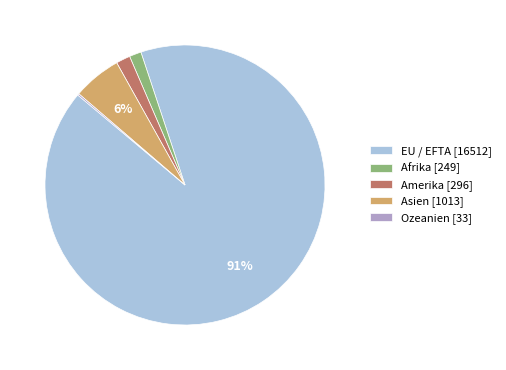

To the nearest percent, what portion does Asien represent?

6%